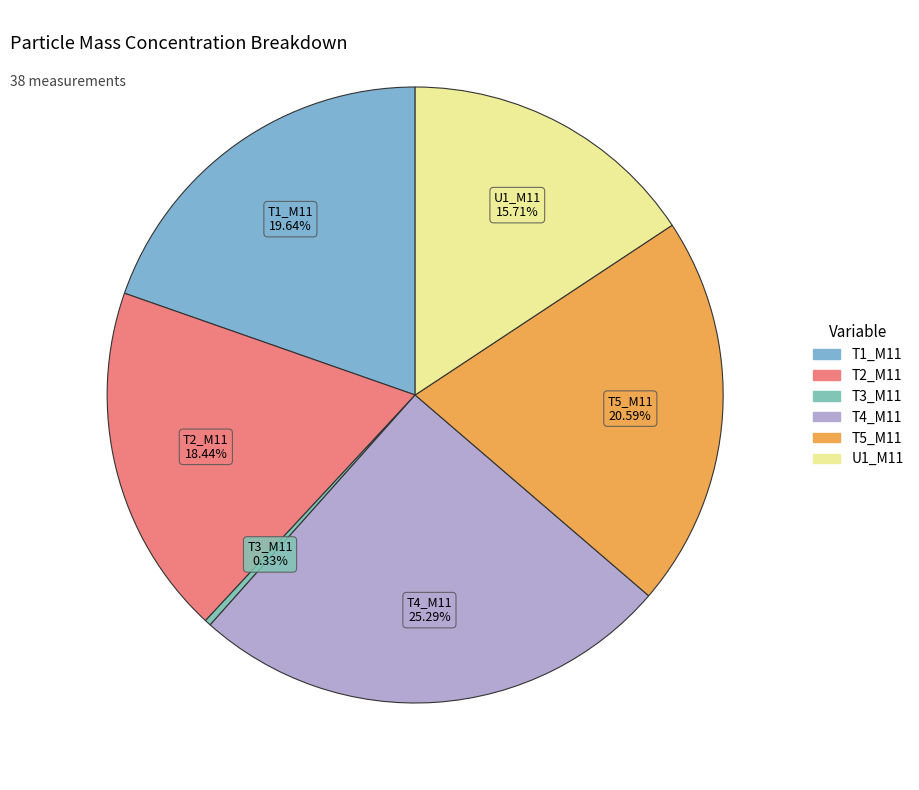

Rank the categories by value from highest to lowest.

T4_M11, T5_M11, T1_M11, T2_M11, U1_M11, T3_M11